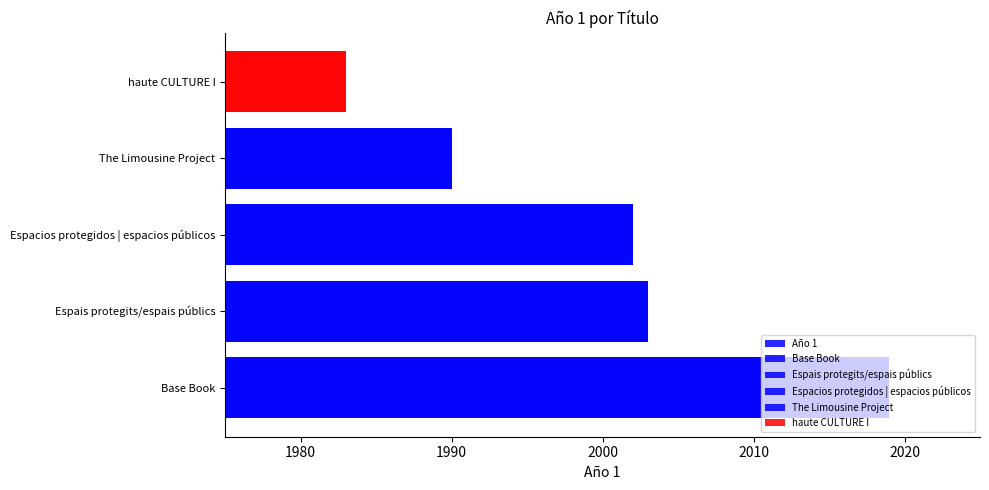

What is the maximum value shown in the chart?

2019